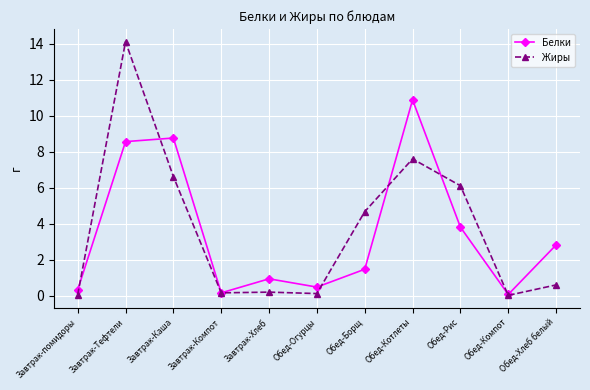

Does the chart have visible grid lines?

Yes